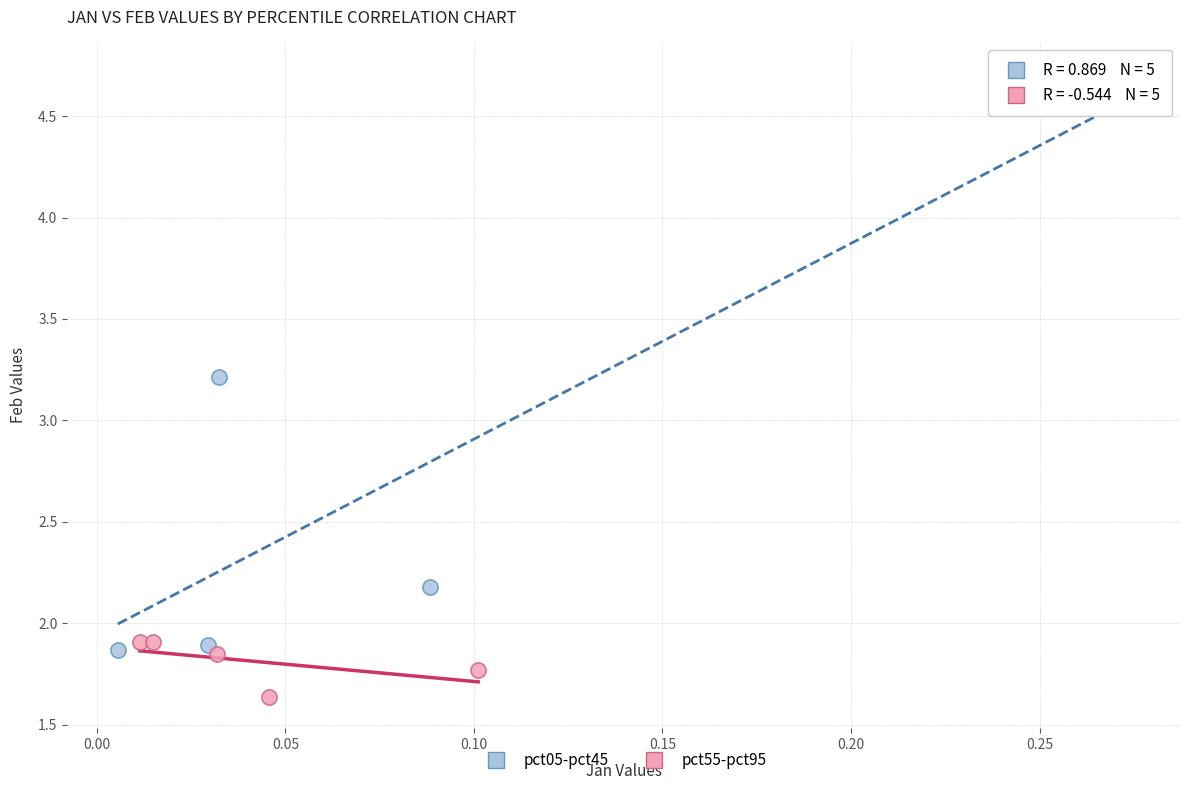

Which series contains the lowest Y value?

pct55-pct95